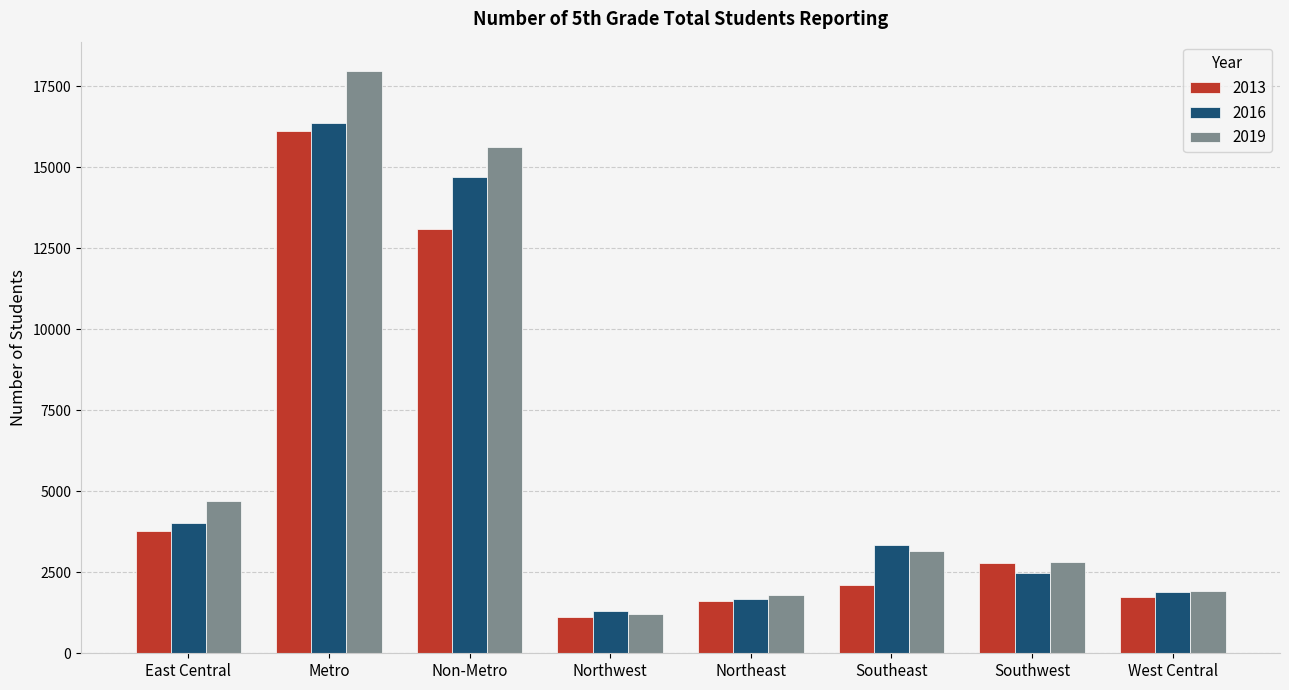

Rank the series by their maximum value, from highest to lowest.

2019, 2016, 2013